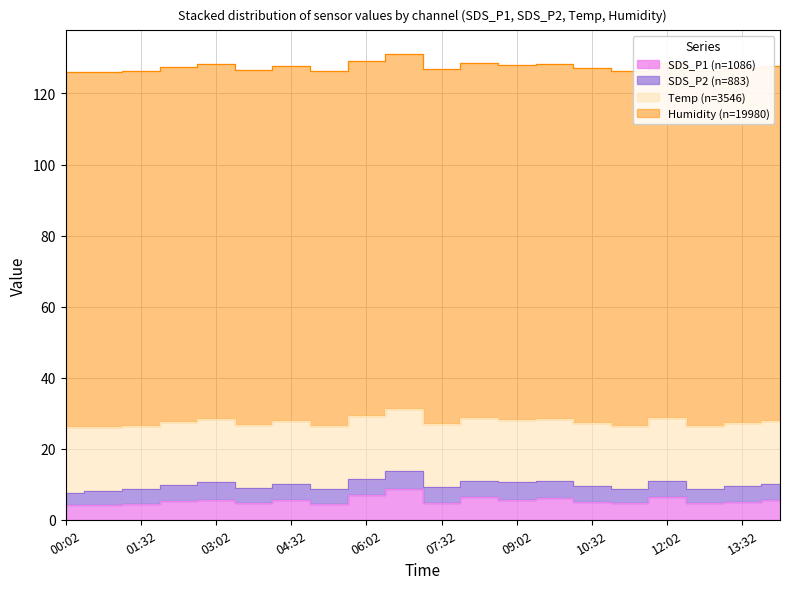

Count the number of data series in this chart.

4